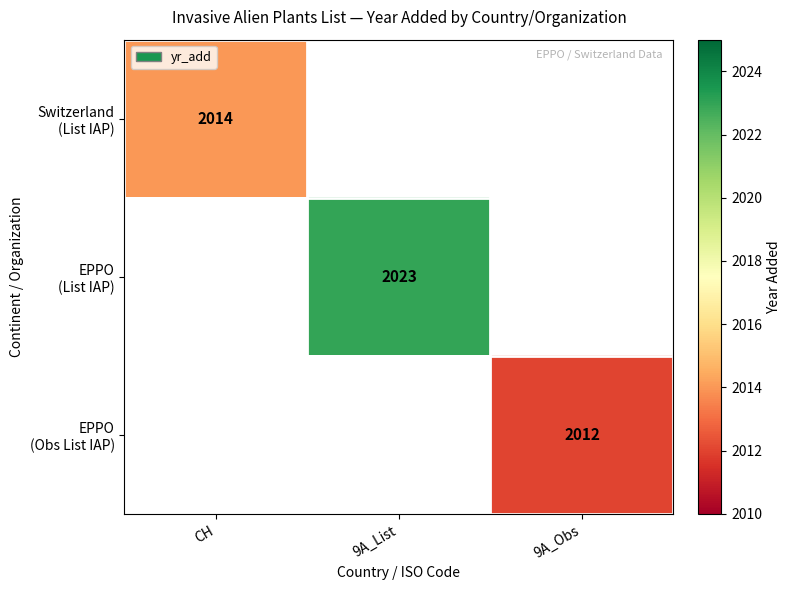

Count the number of data series in this chart.

3